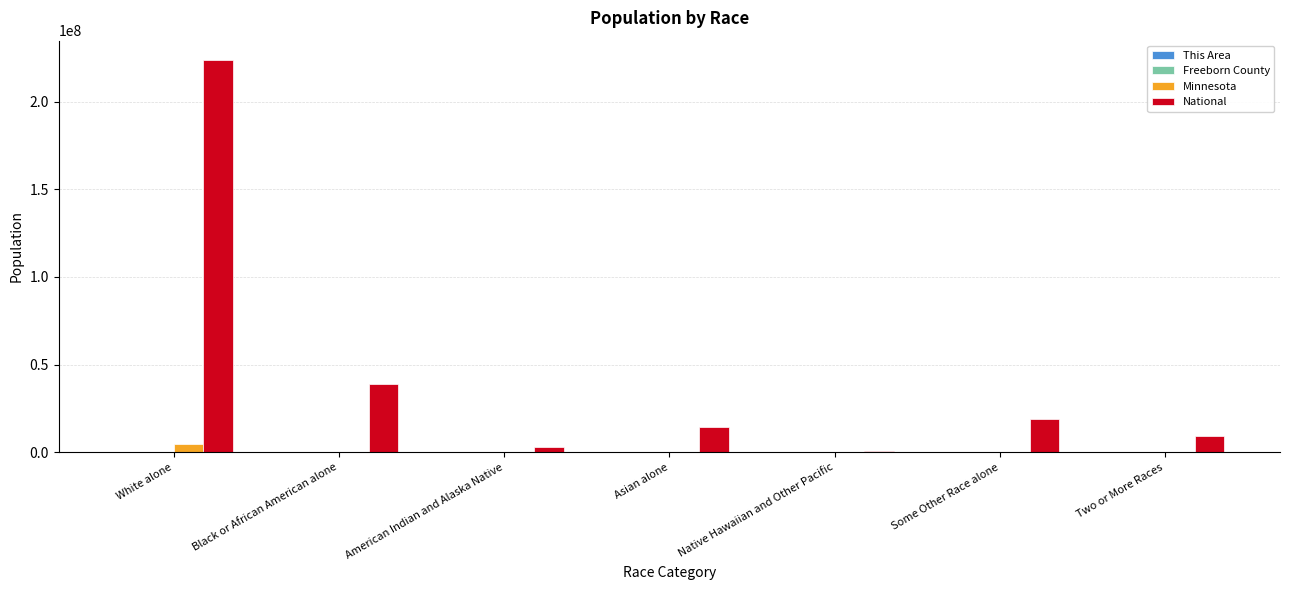

What is the average value of the Minnesota series?

757704